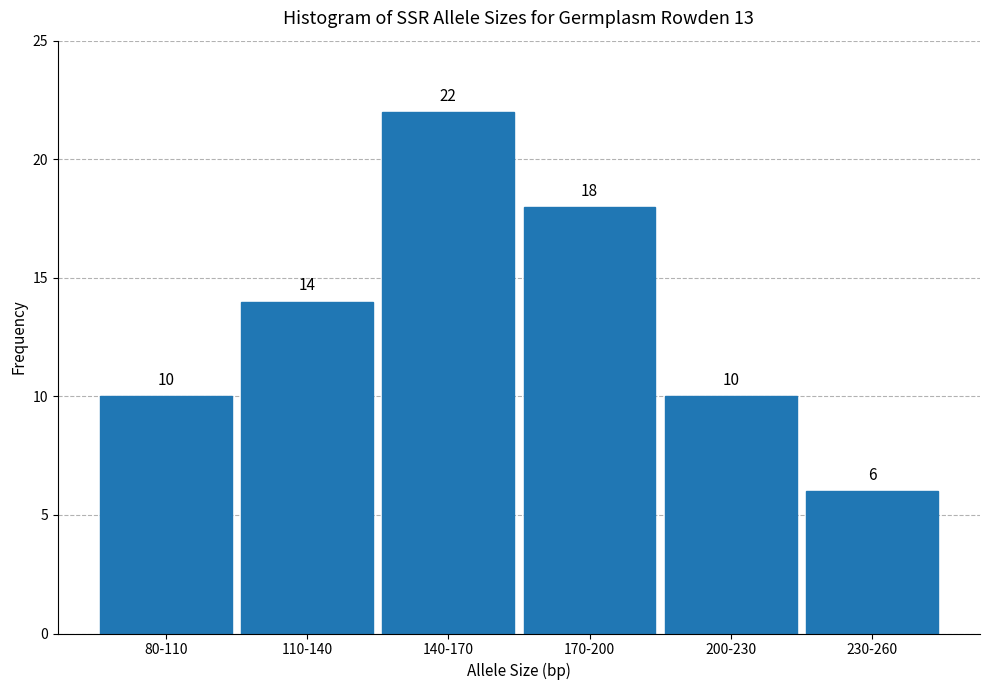

Reading left to right, extract all data points from this chart.

10	14	22	18	10	6